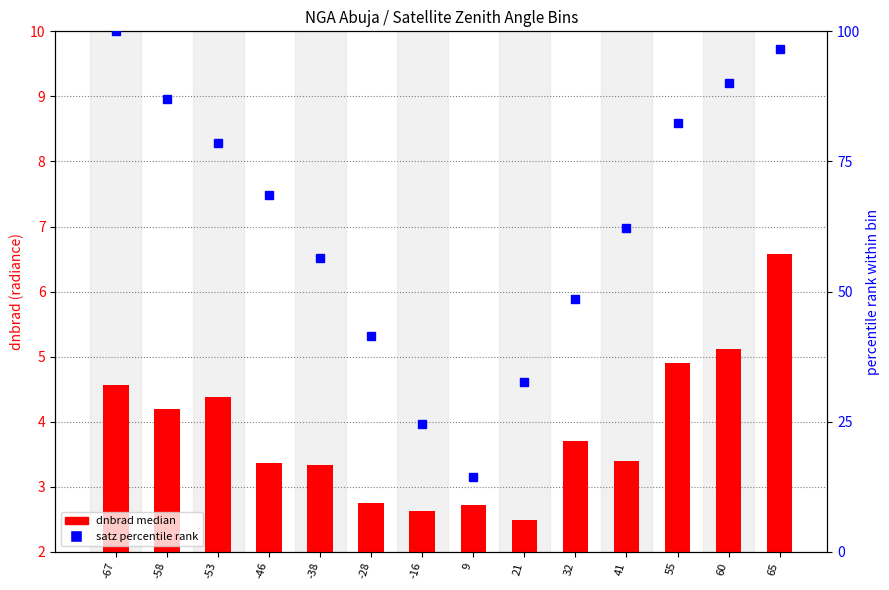

What is the difference between the highest and lowest values at 60?

85.0